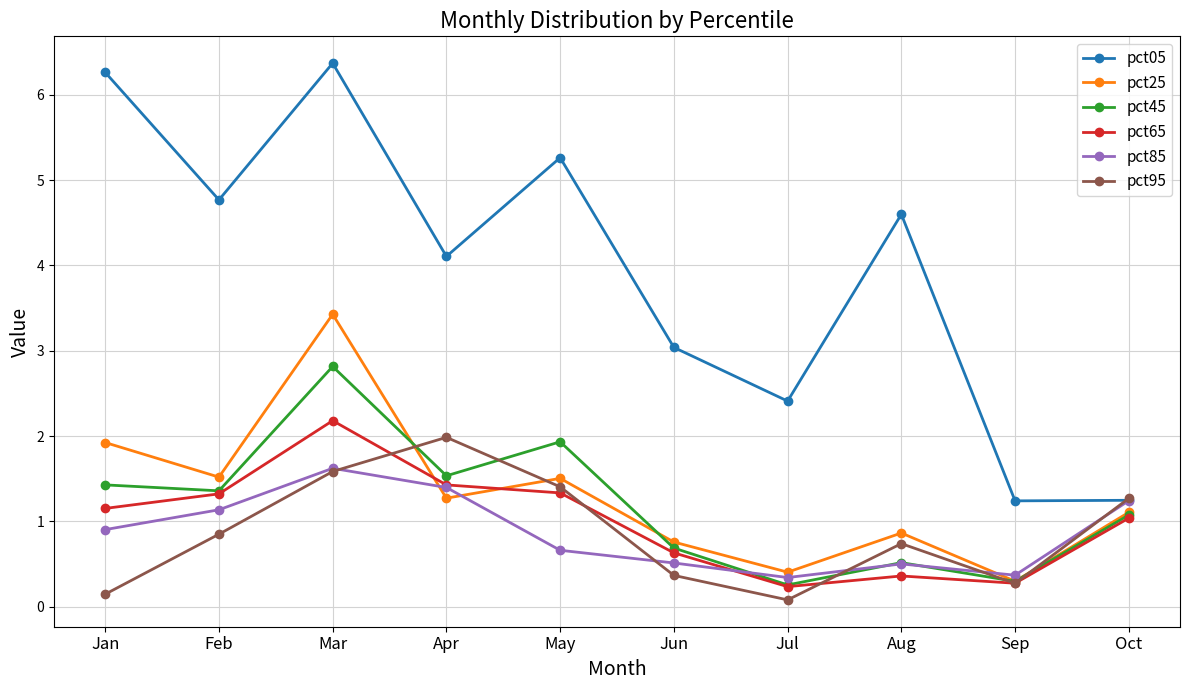

At which label is pct45 closest to 1?

Oct